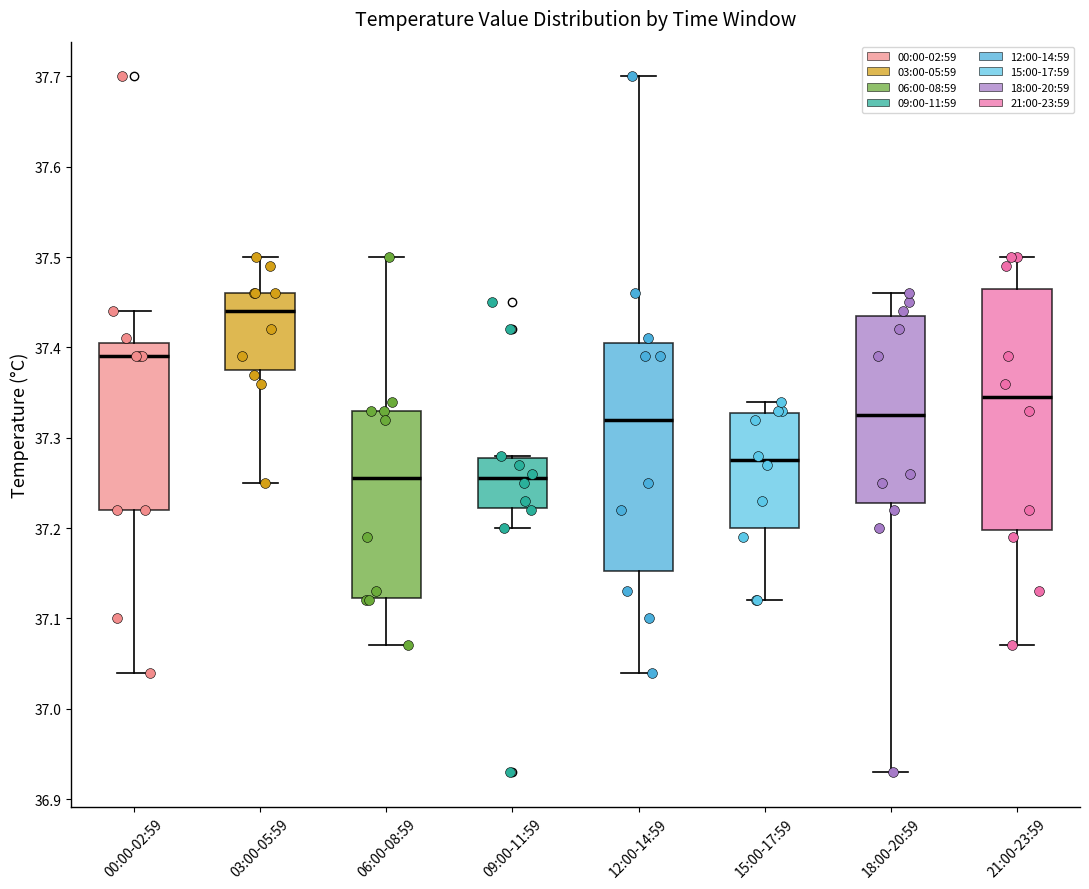

Which box is the tallest, from its lower edge to its upper edge?

21:00-23:59